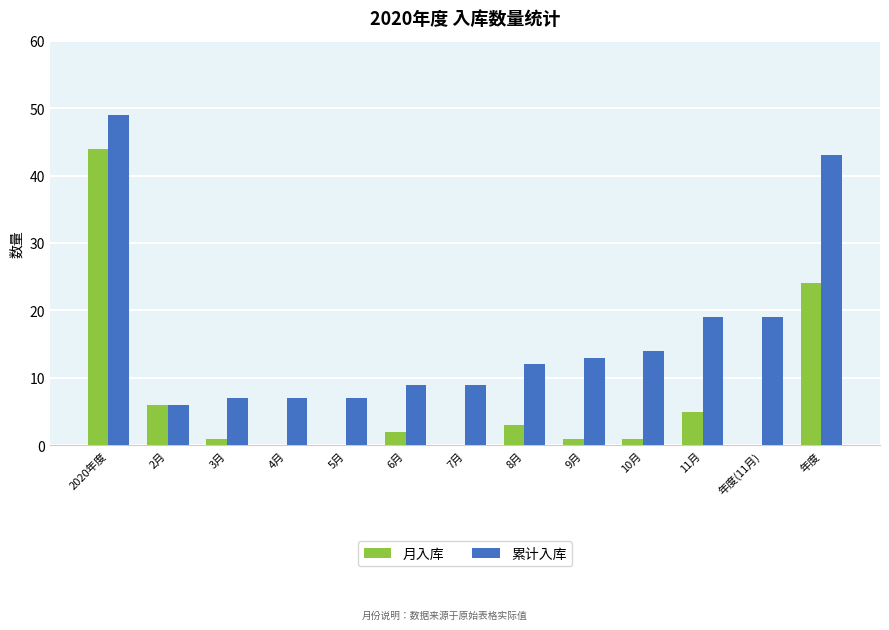

How many groups of bars are there?

13